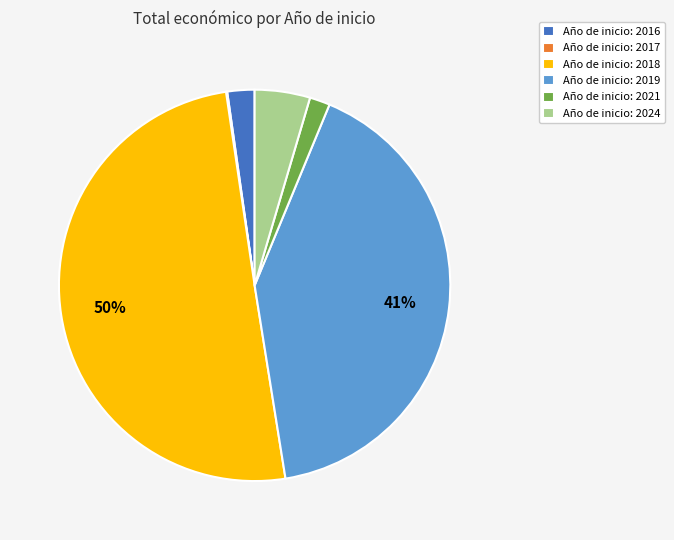

Approximately how many times larger is the value at Año de inicio: 2021 compared to Año de inicio: 2024?

0.4